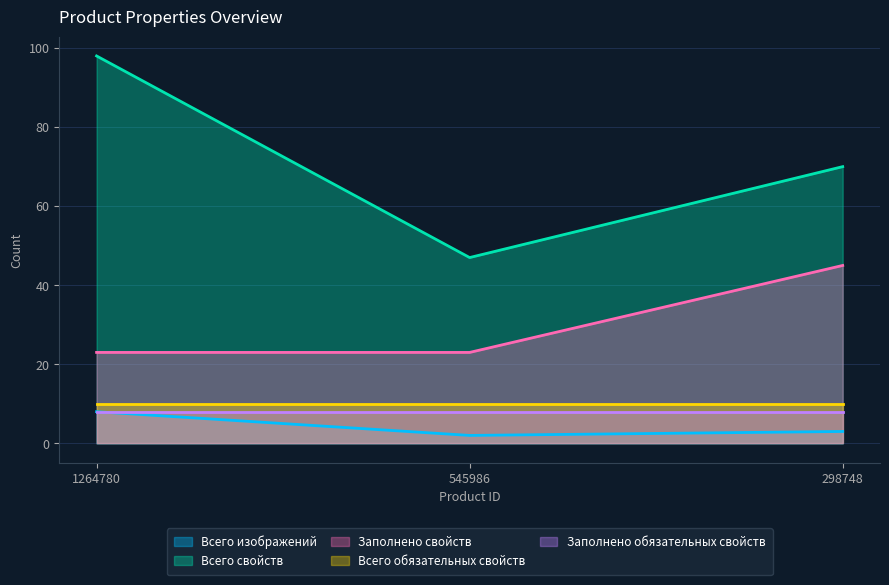

True or false: Всего изображений has a value of 6 at 1264780.

False